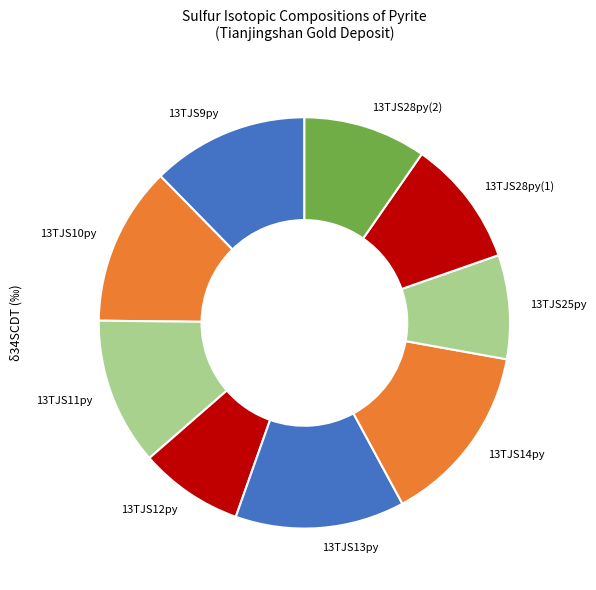

Which category has the biggest portion of the pie?

13TJS14py